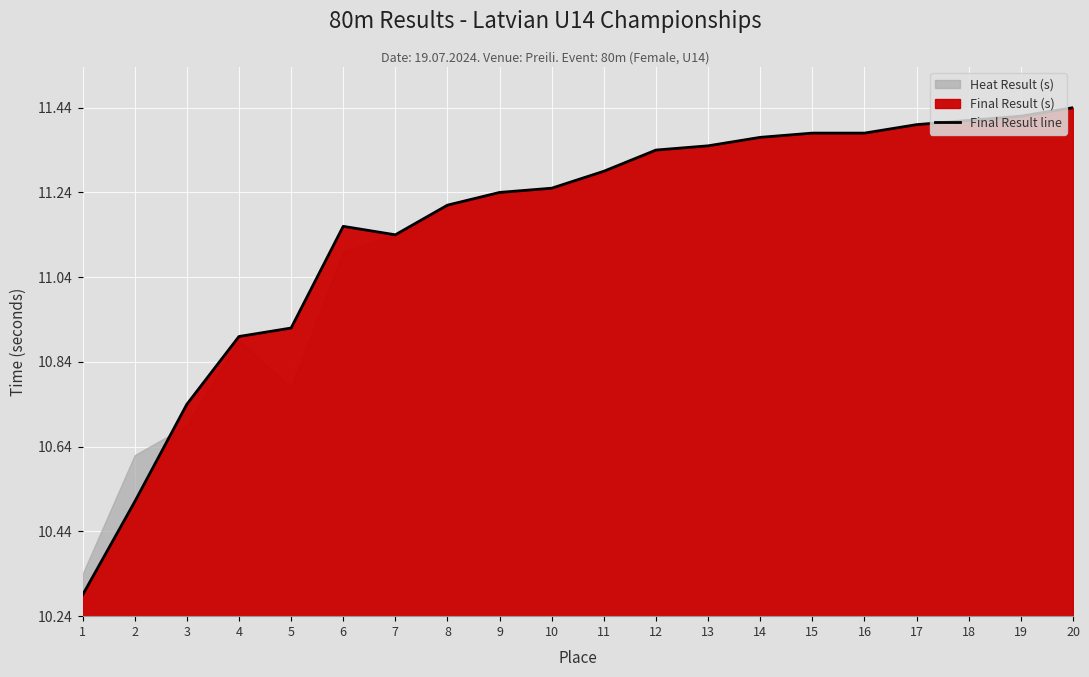

True or false: the data has more than 2 interior local peaks.

False